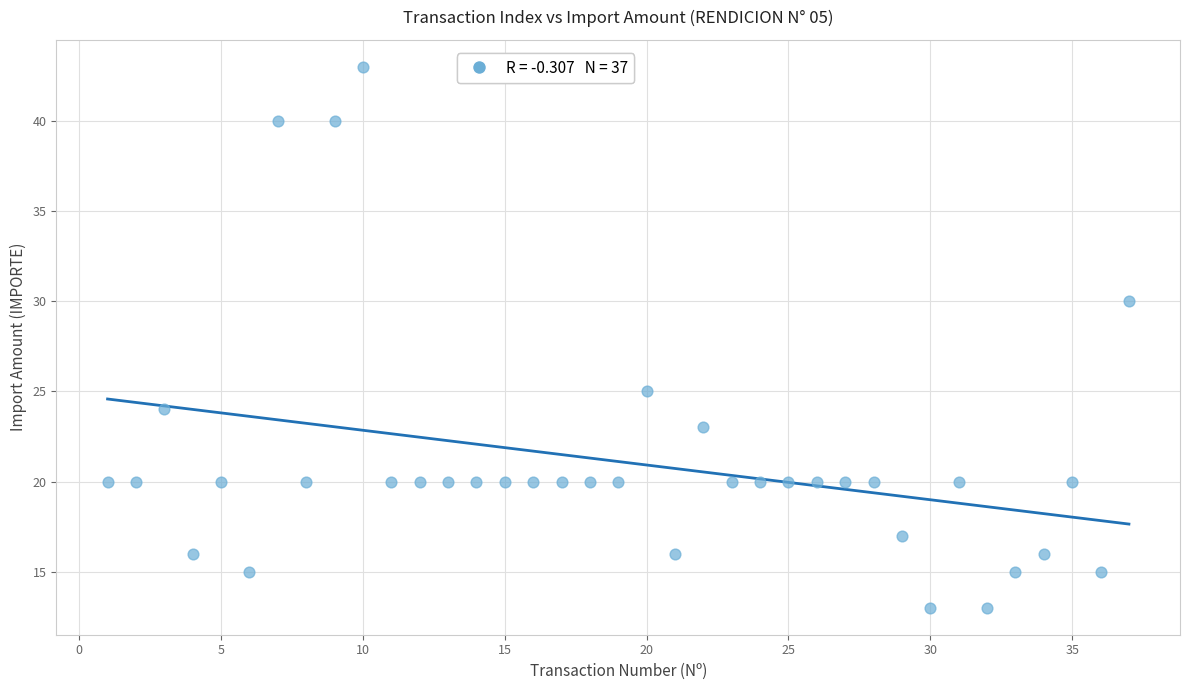

What Y value in the scatter plot is closest to 28?

30